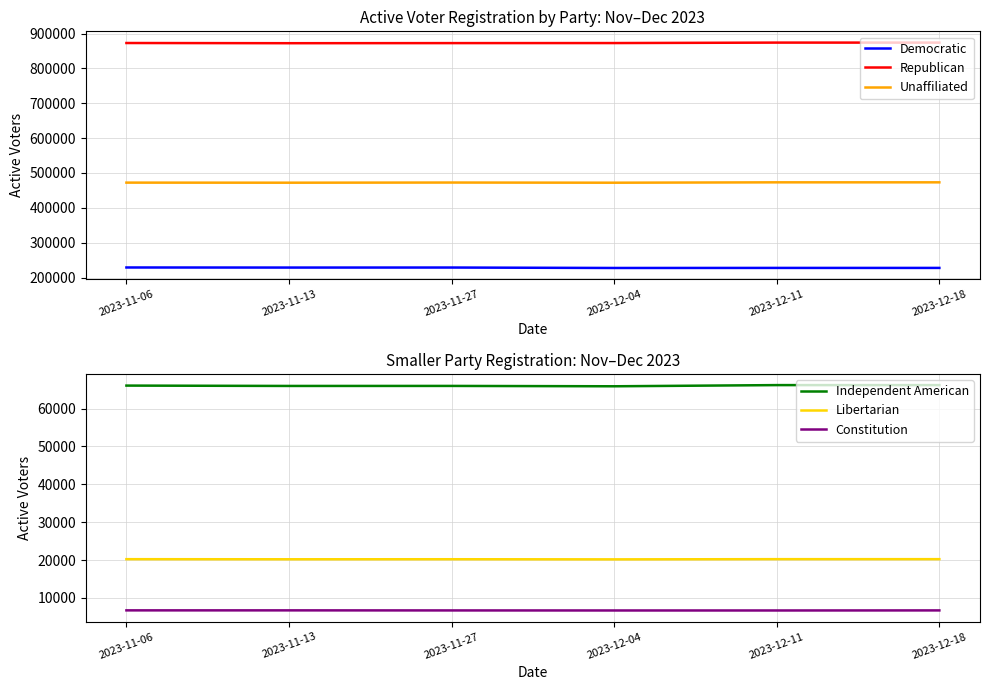

Reading left to right, extract all data points from this chart.

Democratic: 228842	228617	228702	227427	227599	227599
Republican: 872745	872181	872476	872606	873920	873920
Unaffiliated: 472269	472041	472505	472020	473092	473092
Independent American: 66061	65967	65975	65881	66191	66191
Libertarian: 20221	20193	20205	20169	20225	20225
Constitution: 6701	6702	6684	6673	6672	6690